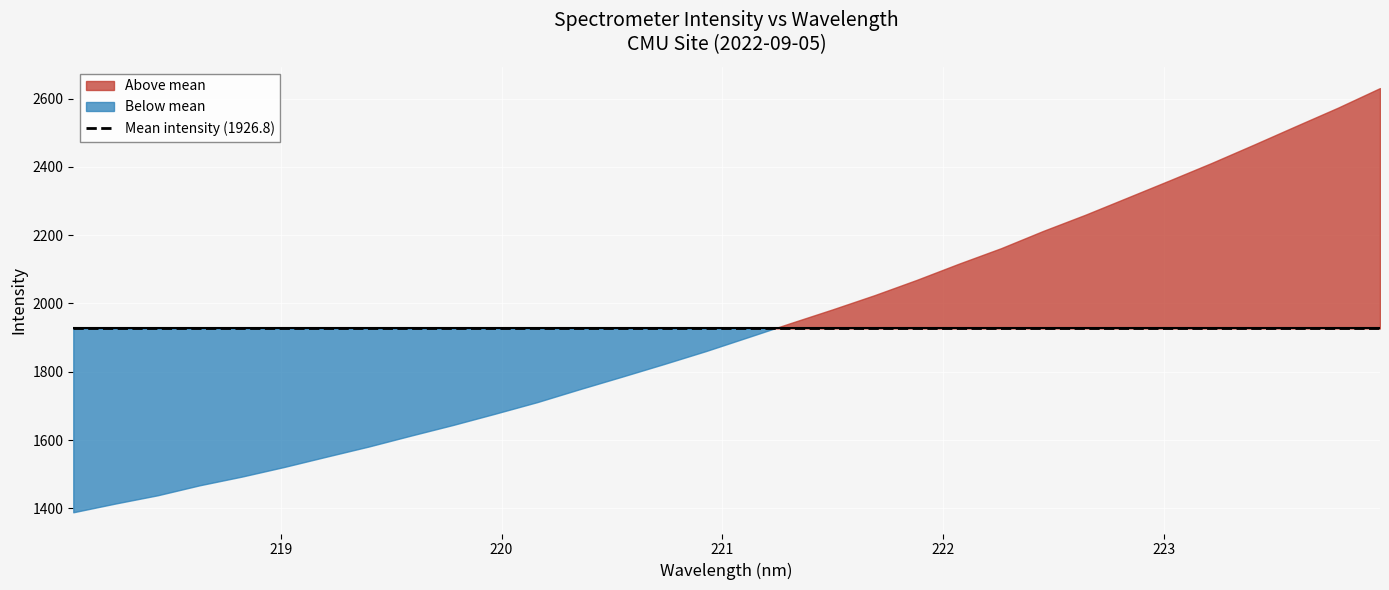

Rank the categories by value from highest to lowest.

223.9802, 223.7895, 223.5987, 223.408, 223.2172, 223.0264, 222.8355, 222.6447, 222.4538, 222.263, 222.0721, 221.8812, 221.6902, 221.4993, 221.3083, 221.1174, 220.9264, 220.7354, 220.5444, 220.3533, 220.1623, 219.9712, 219.7801, 219.589, 219.3979, 219.2067, 219.0156, 218.8244, 218.6332, 218.442, 218.2508, 218.0596